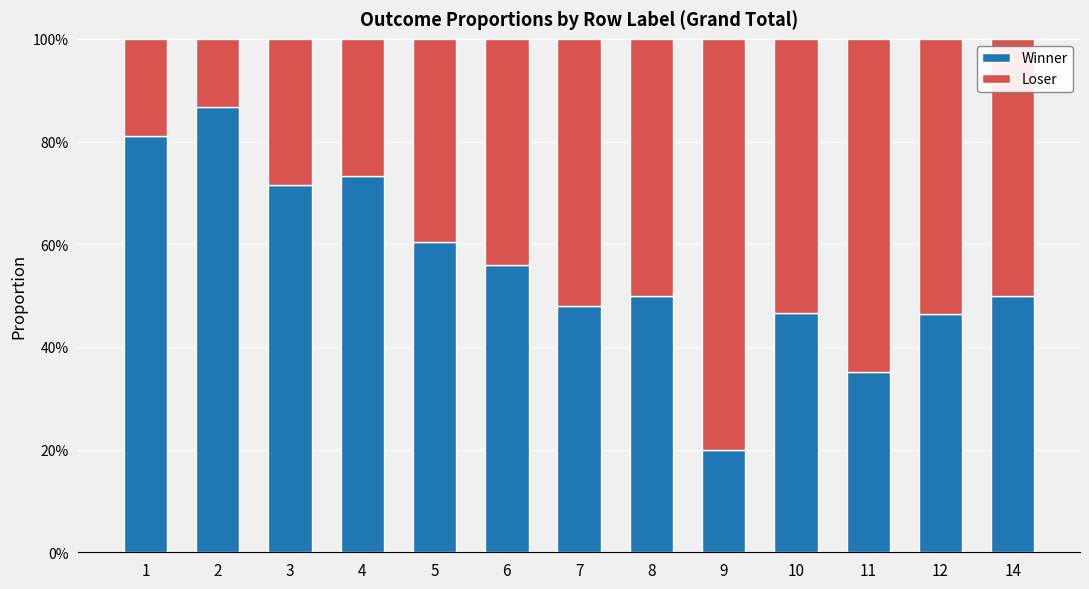

What are all the series names shown in the legend?

Winner, Loser